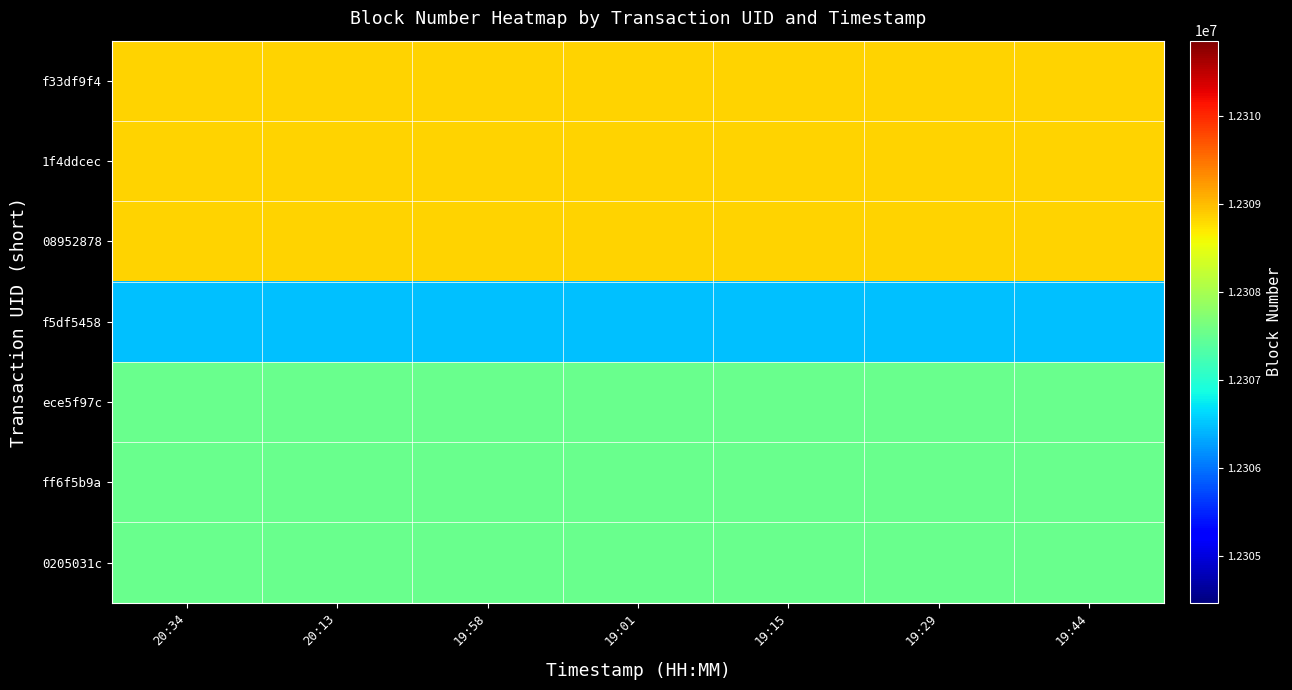

Reading left to right, extract all data points from this chart.

f33df9f4: 20:34=12308861	20:13=12308861	19:58=12308861	19:01=12308861	19:15=12308861	19:29=12308861	19:44=12308861
1f4ddcec: 20:34=12308861	20:13=12308861	19:58=12308861	19:01=12308861	19:15=12308861	19:29=12308861	19:44=12308861
08952878: 20:34=12308861	20:13=12308861	19:58=12308861	19:01=12308861	19:15=12308861	19:29=12308861	19:44=12308861
f5df5458: 20:34=12306468	20:13=12306468	19:58=12306468	19:01=12306468	19:15=12306468	19:29=12306468	19:44=12306468
ece5f97c: 20:34=12307527	20:13=12307527	19:58=12307527	19:01=12307527	19:15=12307527	19:29=12307527	19:44=12307527
ff6f5b9a: 20:34=12307527	20:13=12307527	19:58=12307527	19:01=12307527	19:15=12307527	19:29=12307527	19:44=12307527
0205031c: 20:34=12307527	20:13=12307527	19:58=12307527	19:01=12307527	19:15=12307527	19:29=12307527	19:44=12307527